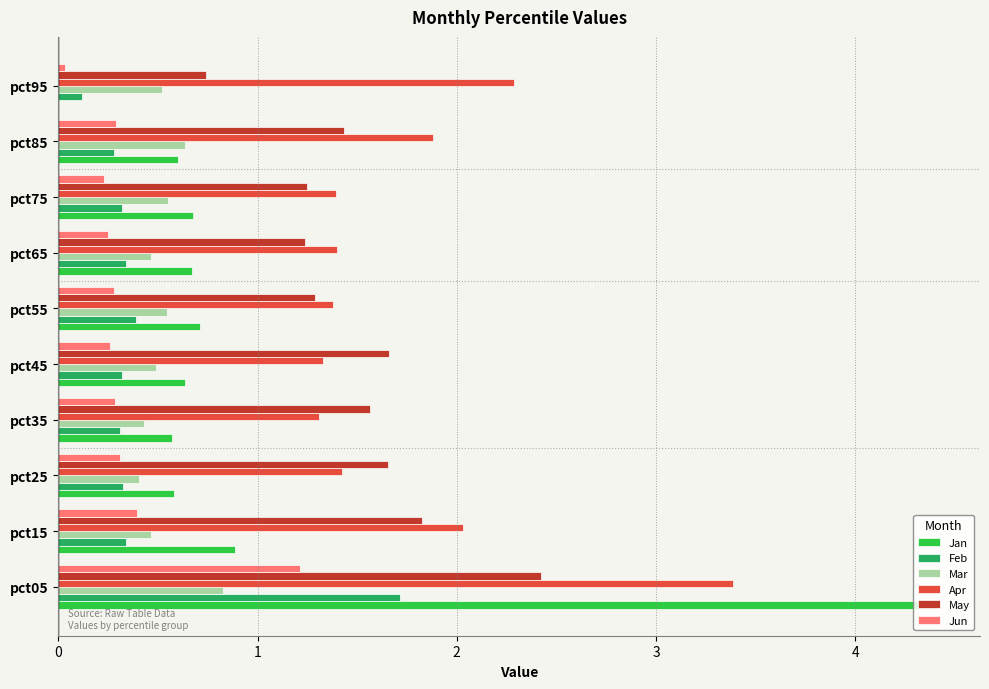

What is the sum of all Apr values?

17.8